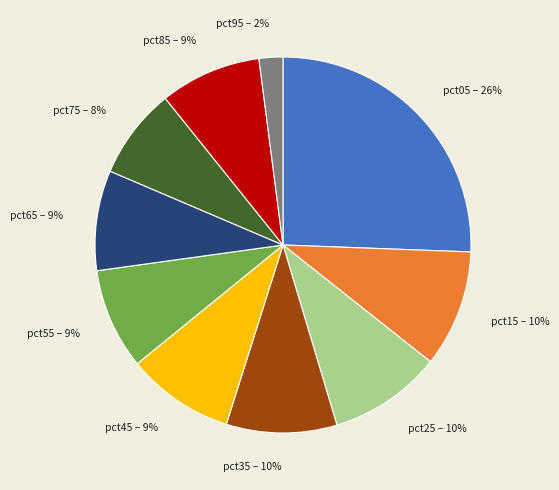

True or false: pct45 accounts for 9% of the total.

True